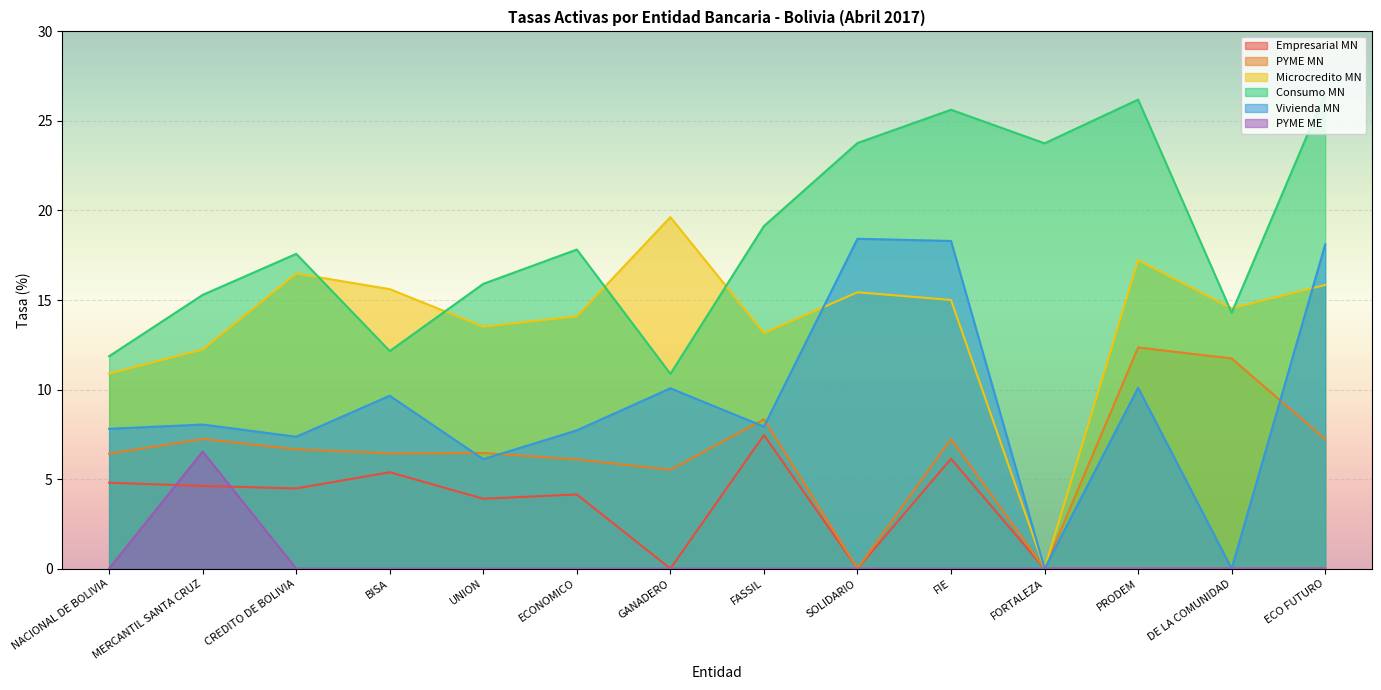

Reading left to right, what are all the values shown in this chart?

Empresarial MN: 4.8	4.6	4.5	5.4	3.9	4.1	0.0	7.5	0.0	6.1	0.0	0.0	0.0	0.0
PYME MN: 6.4	7.2	6.7	6.4	6.5	6.1	5.5	8.3	0.0	7.2	0.0	12.3	11.7	7.2
Microcredito MN: 10.9	12.2	16.5	15.6	13.5	14.1	19.6	13.2	15.4	15.0	0.0	17.2	14.5	15.8
Consumo MN: 11.9	15.3	17.6	12.1	15.9	17.8	10.9	19.1	23.8	25.6	23.8	26.2	14.3	26.6
Vivienda MN: 7.8	8.0	7.4	9.7	6.1	7.7	10.1	7.9	18.4	18.3	0.0	10.1	0.0	18.1
PYME ME: 0.0	6.5	0.0	0.0	0.0	0.0	0.0	0.0	0.0	0.0	0.0	0.0	0.0	0.0